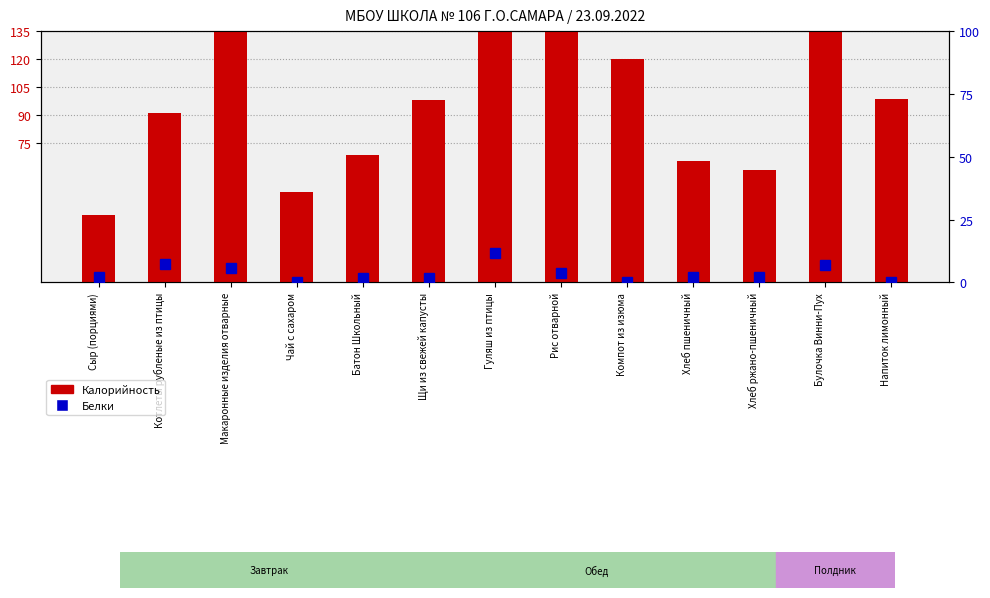

Rank the series at Напиток лимонный from highest to lowest value.

Калорийность, Белки